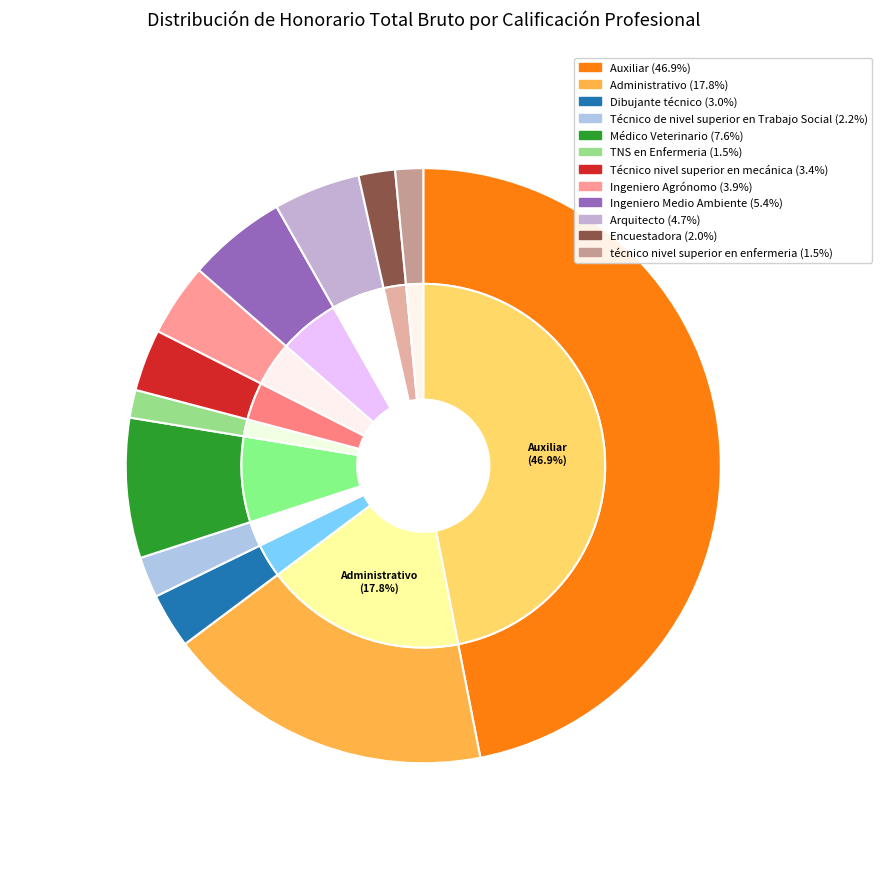

How much of the chart is everything except Arquitecto?

95.3%